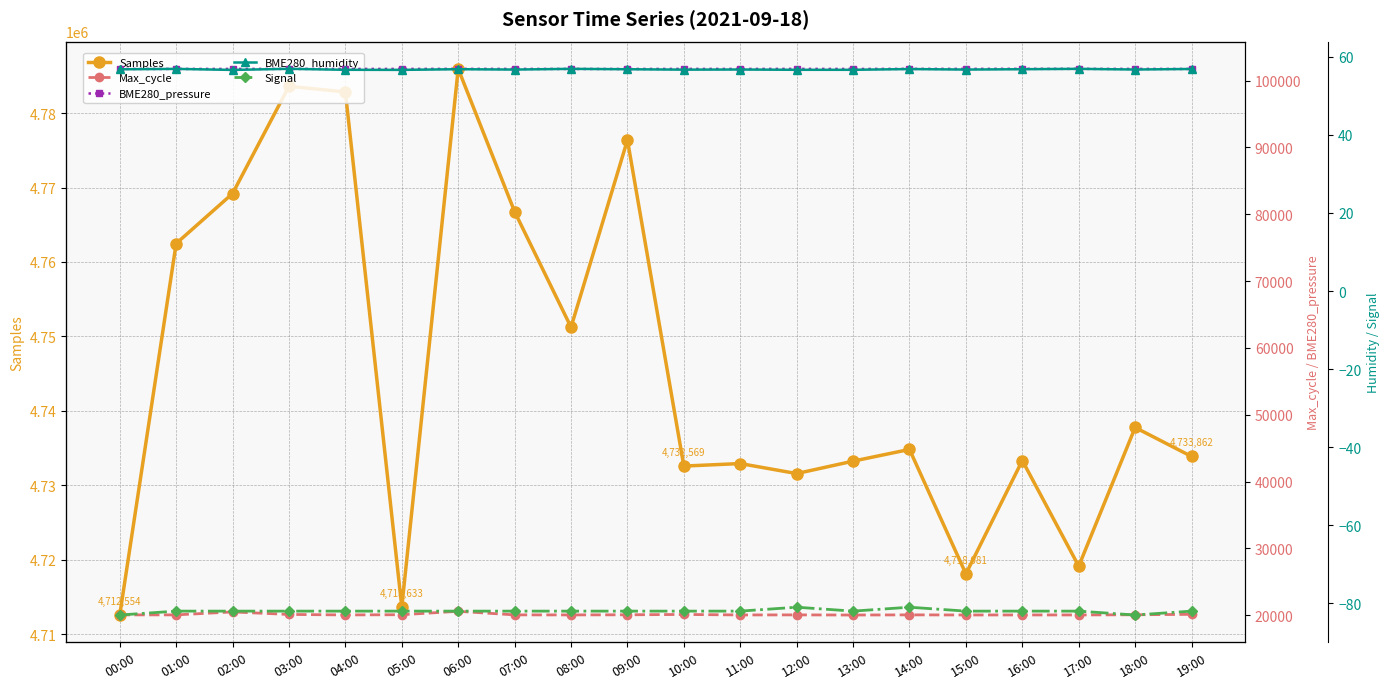

At how many categories does at least one series exceed 3648158?

20